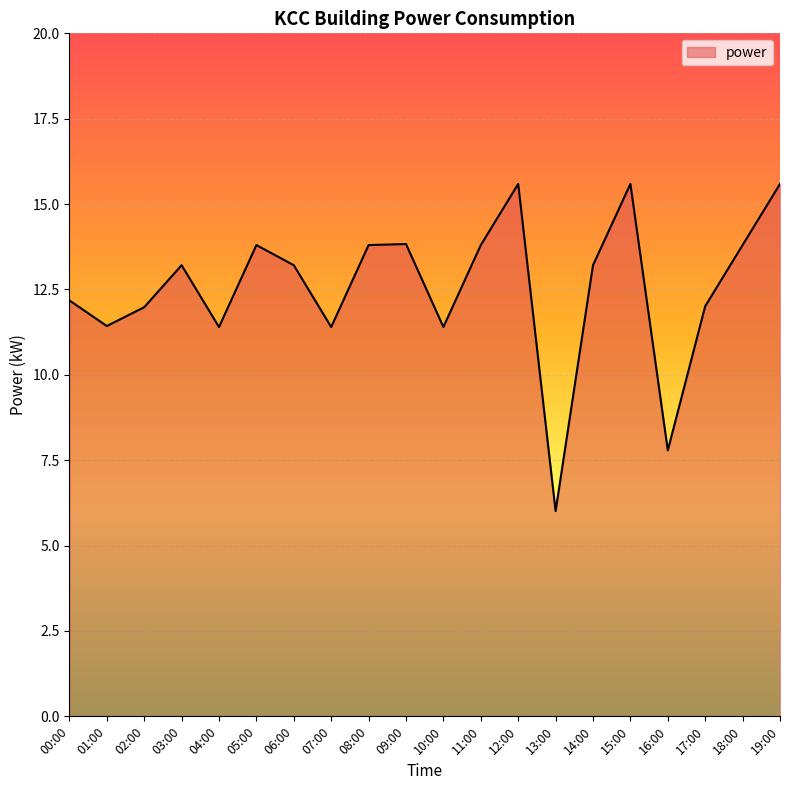

Between 01:00 and 19:00, which is larger?

19:00